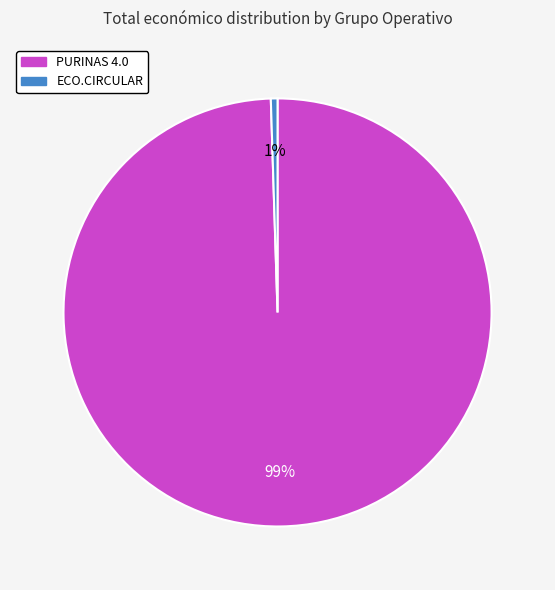

To the nearest percent, what is the combined percentage of PURINAS 4.0 and ECO.CIRCULAR?

100%